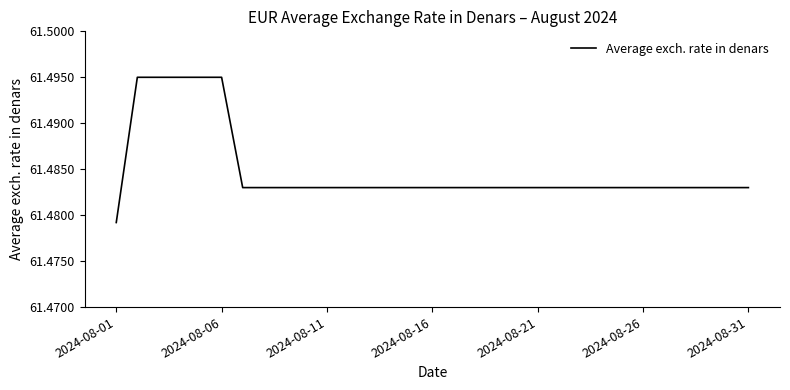

How many lines are shown in the chart?

1